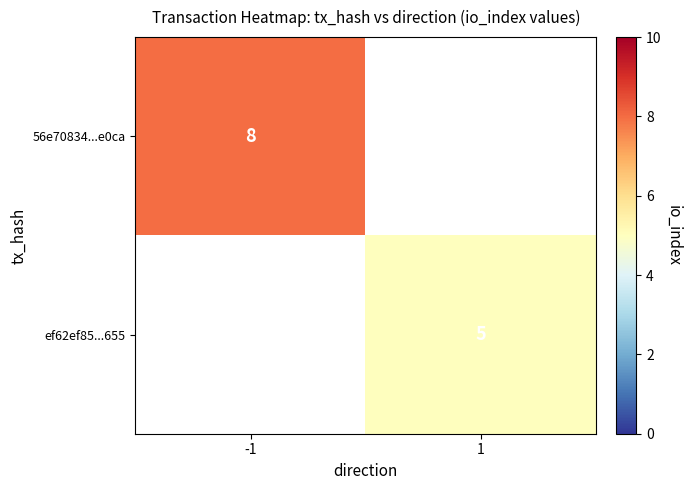

The 56e70834...e0ca series shows 8 at -1. True or false?

True